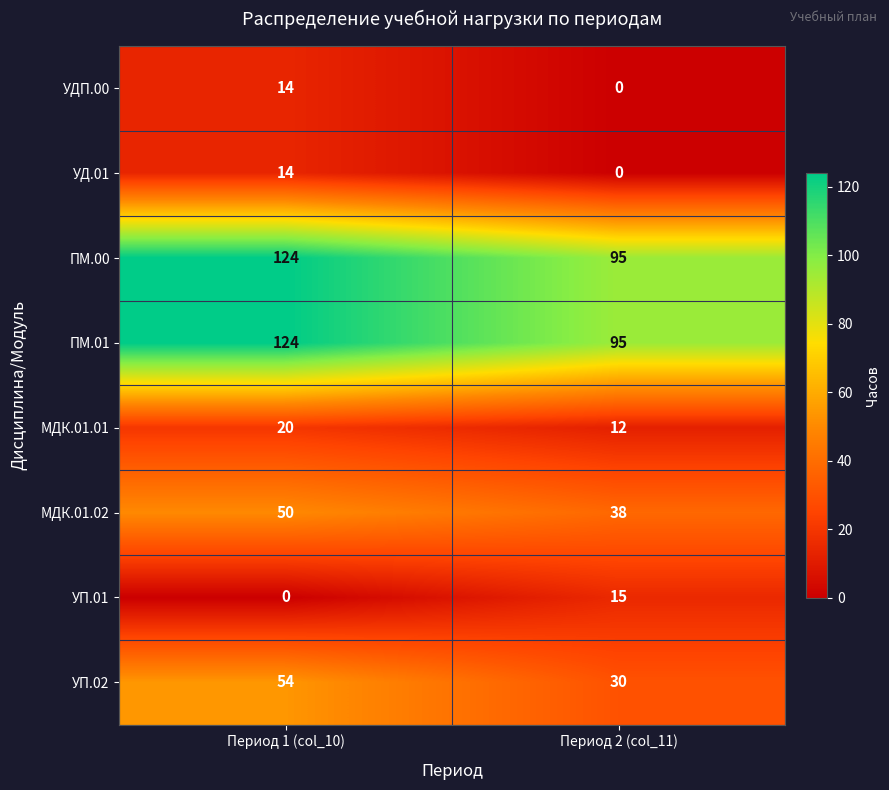

Reading right to left, list all the values displayed in this chart.

УДП.00: 0	14
УД.01: 0	14
ПМ.00: 95	124
ПМ.01: 95	124
МДК.01.01: 12	20
МДК.01.02: 38	50
УП.01: 15	0
УП.02: 30	54